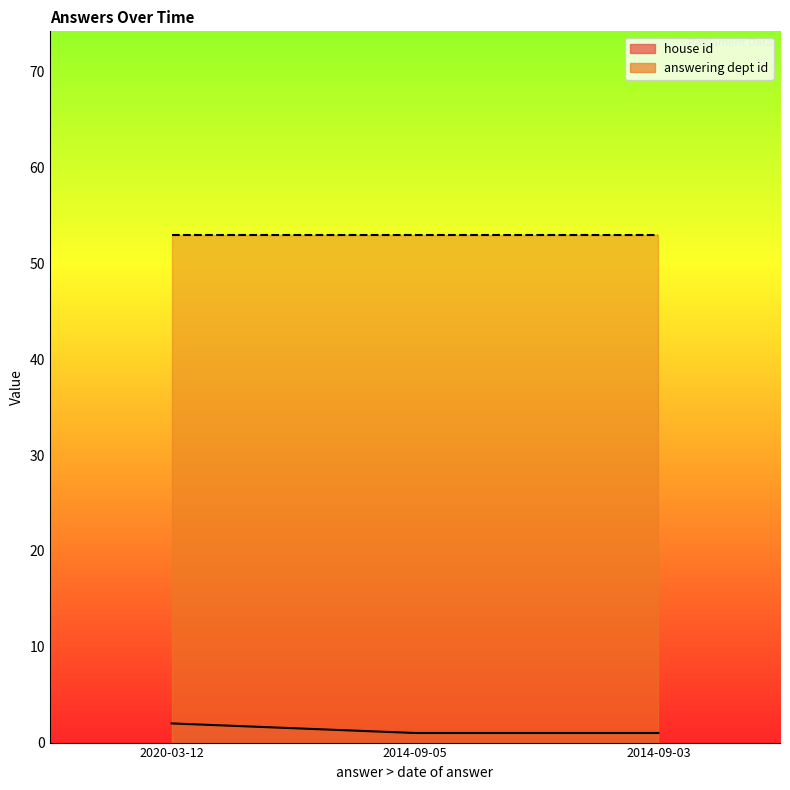

What position from the right is 2014-09-03?

1